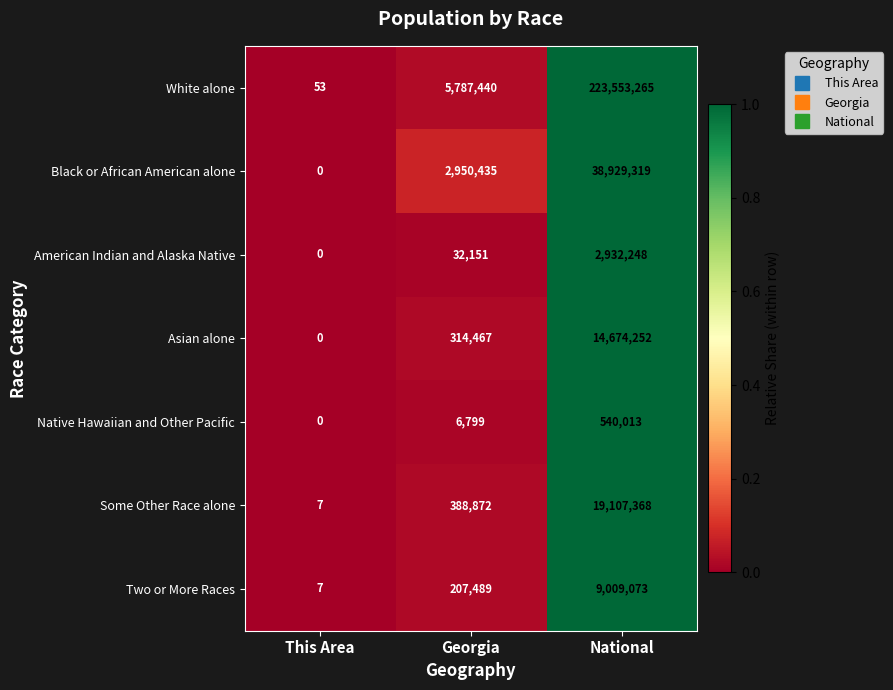

The White alone series shows 223553265 at National. True or false?

True